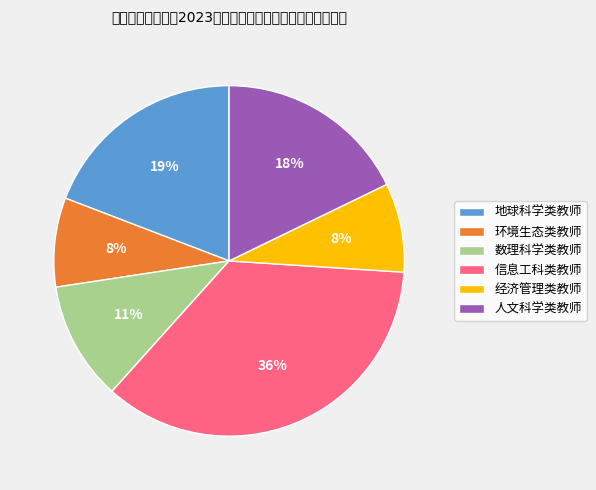

The 地球科学类教师 slice represents 31% of the pie. True or false?

False